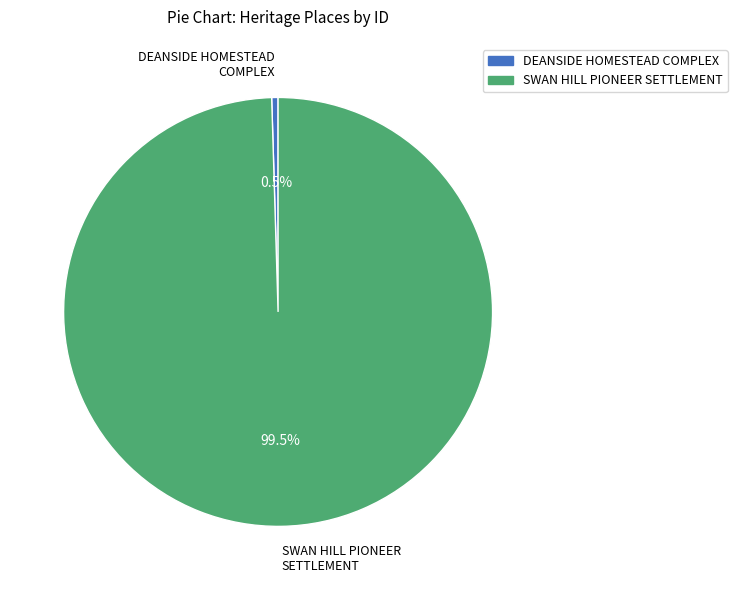

What percentage do DEANSIDE HOMESTEAD COMPLEX and SWAN HILL PIONEER SETTLEMENT together represent?

100.0%